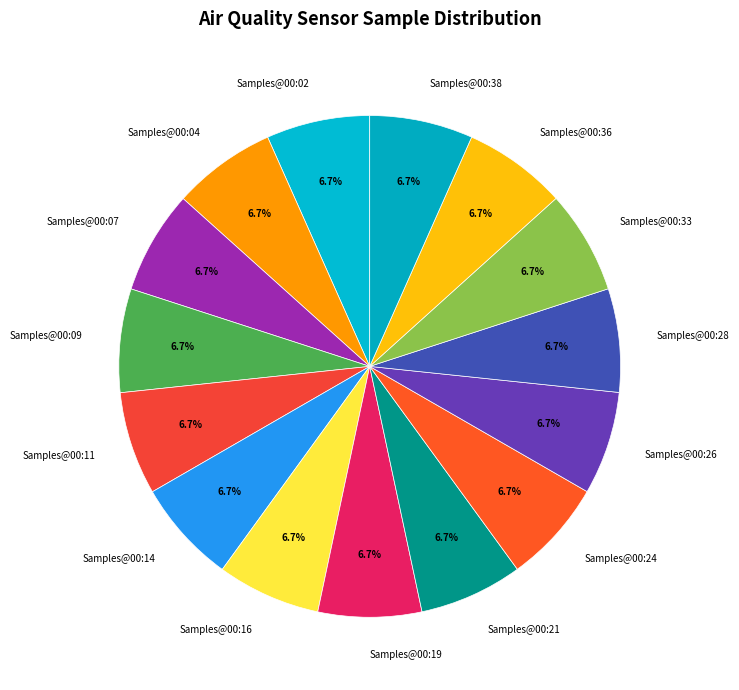

Count the number of slices in the pie.

15